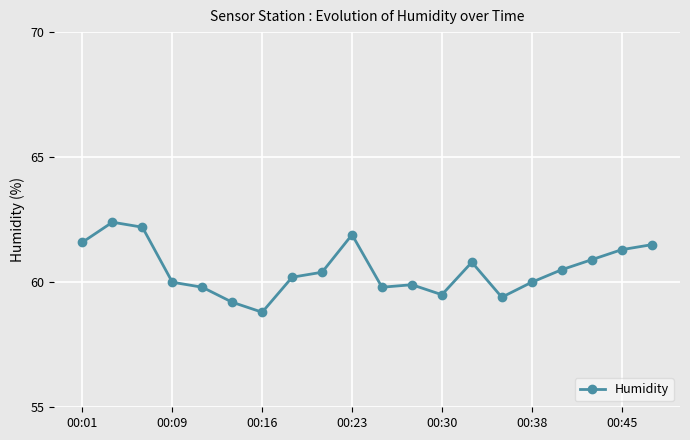

What is the maximum value shown in the chart?

62.4